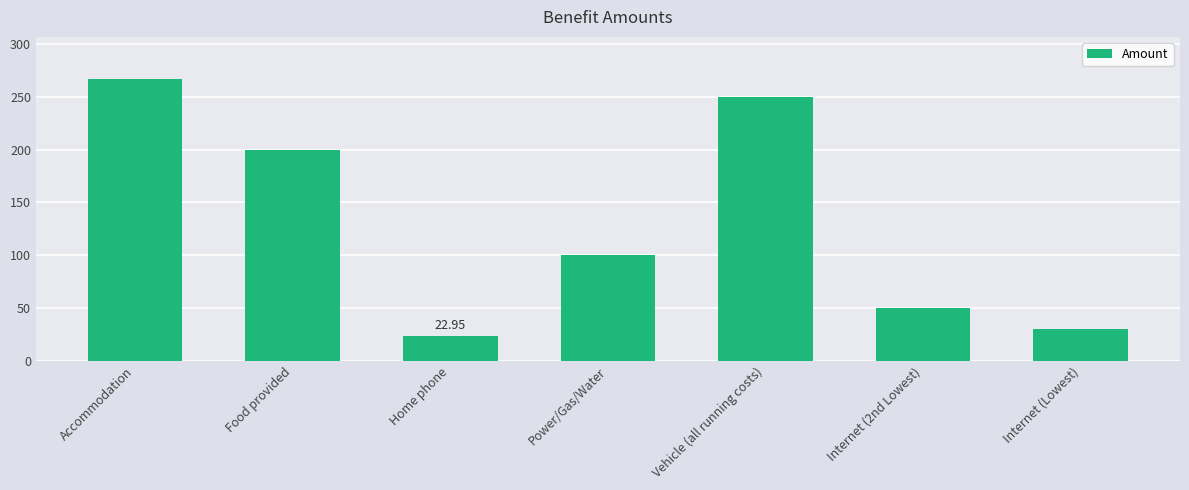

What is the label of the 2nd bar from the left?

Food provided